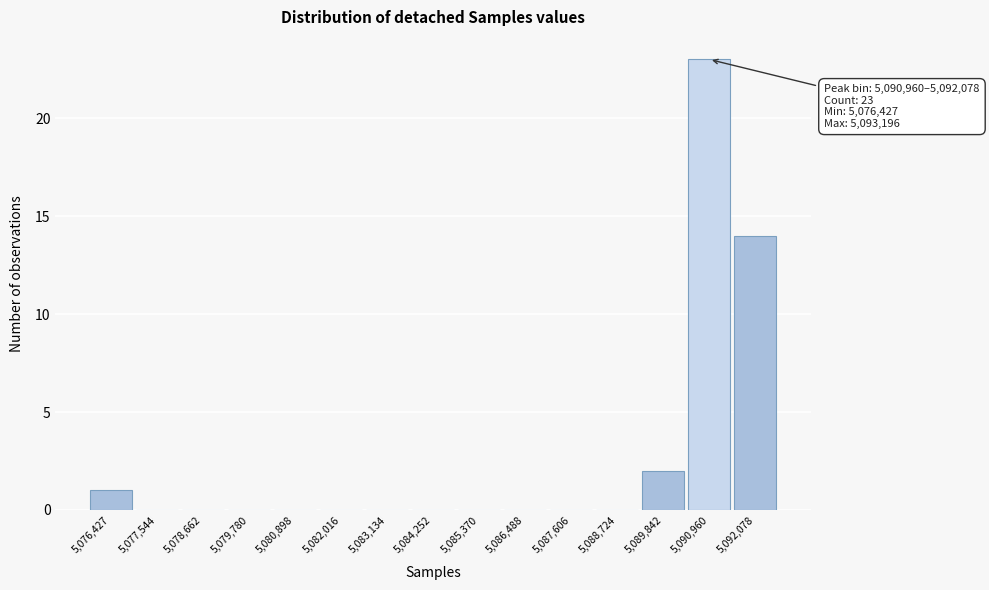

Reading left to right, what are all the values shown in this chart?

5,076,427=1	5,077,544=0	5,078,662=0	5,079,780=0	5,080,898=0	5,082,016=0	5,083,134=0	5,084,252=0	5,085,370=0	5,086,488=0	5,087,606=0	5,088,724=0	5,089,842=2	5,090,960=23	5,092,078=14